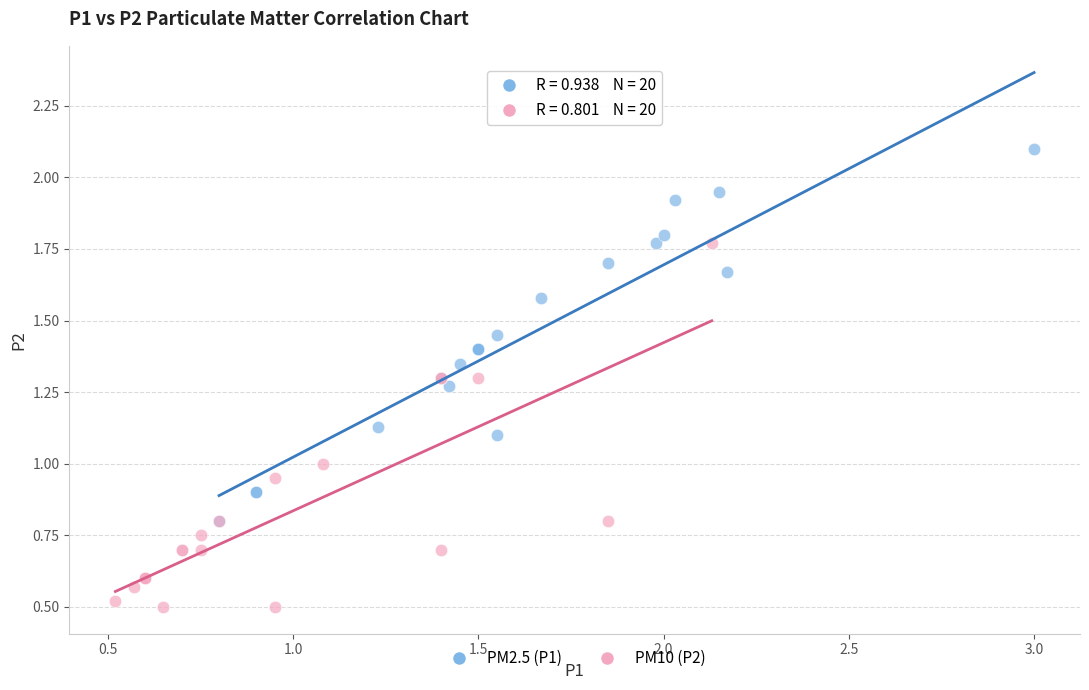

Which series contains the lowest Y value?

PM10 (P2)